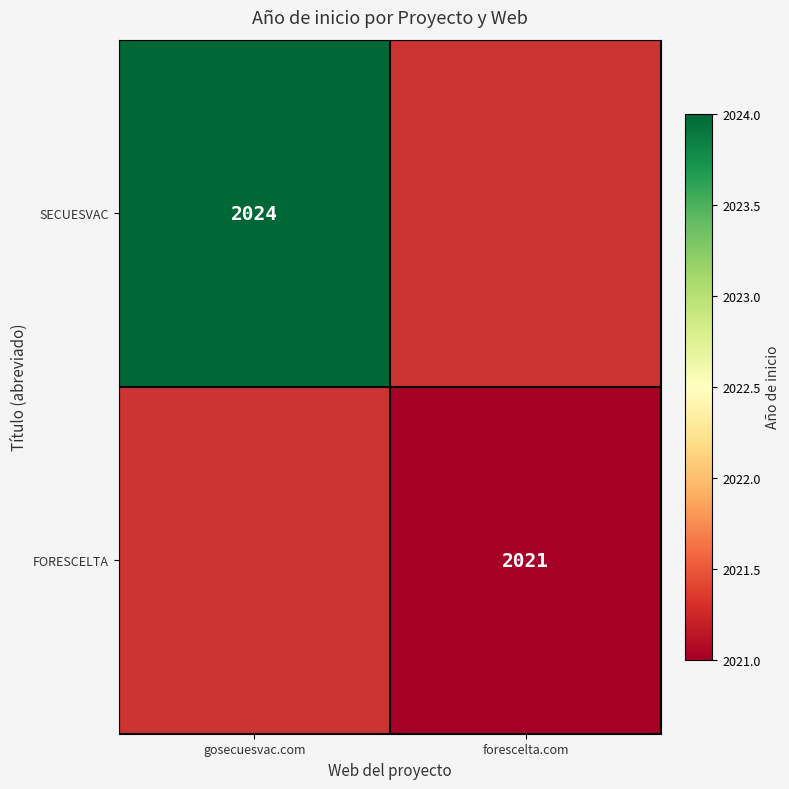

The FORESCELTA series shows 2919 at forescelta.com. True or false?

False